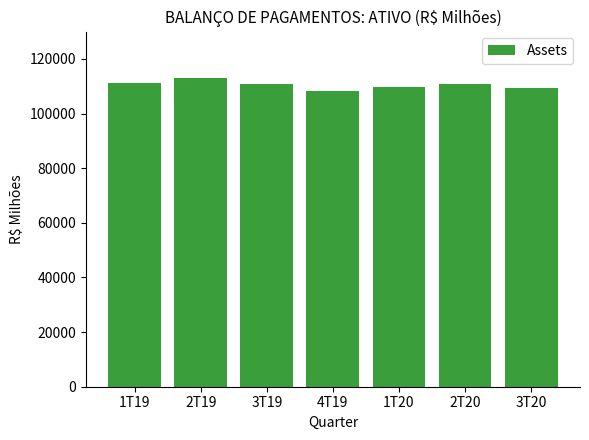

What value does the data have at 2T20?

110692.0